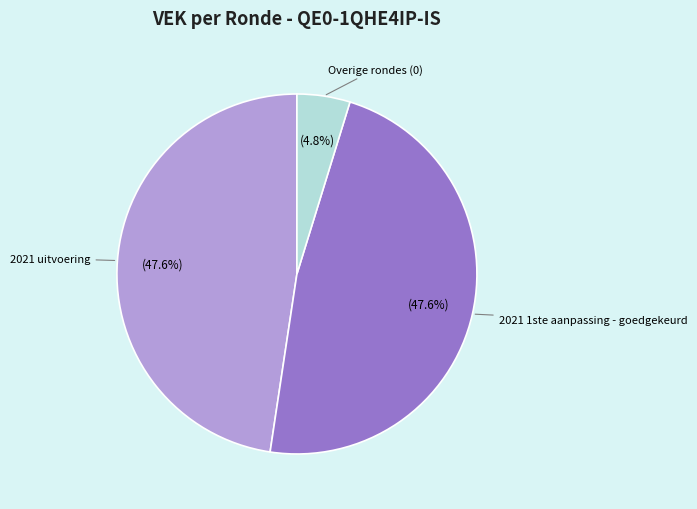

To the nearest percent, what is the difference between the largest and smallest slice percentages?

43%